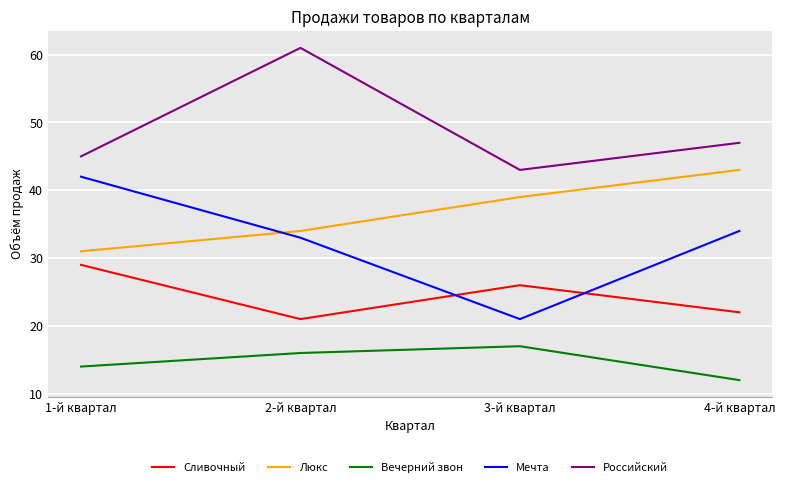

Is it true that Вечерний звон equals 16 at 2-й квартал?

True